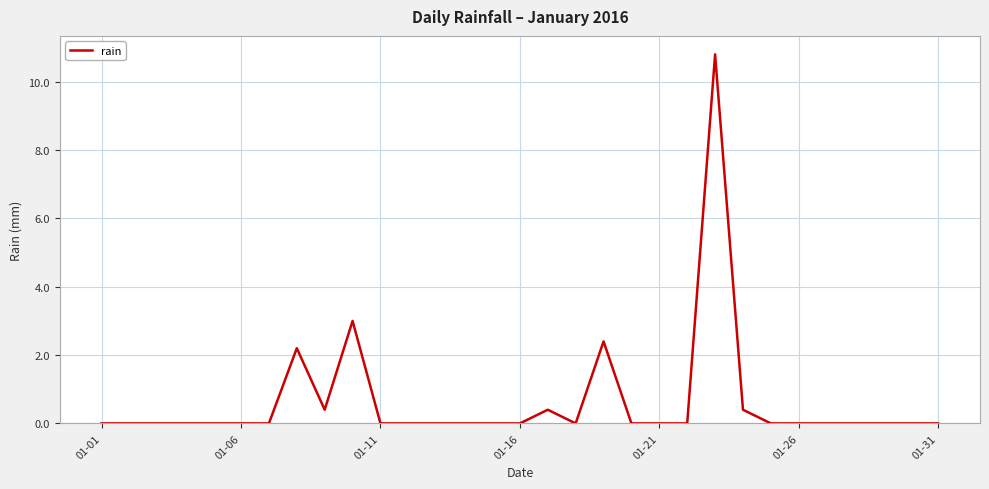

What is the difference between the maximum and minimum values?

10.8